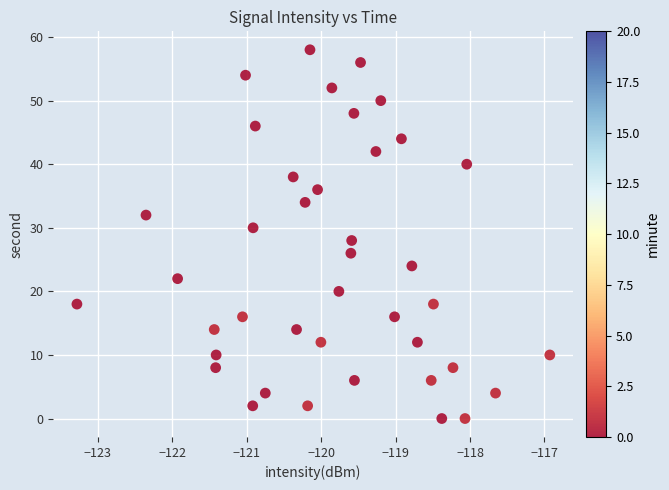

What is the range of Y values (max minus min)?

58